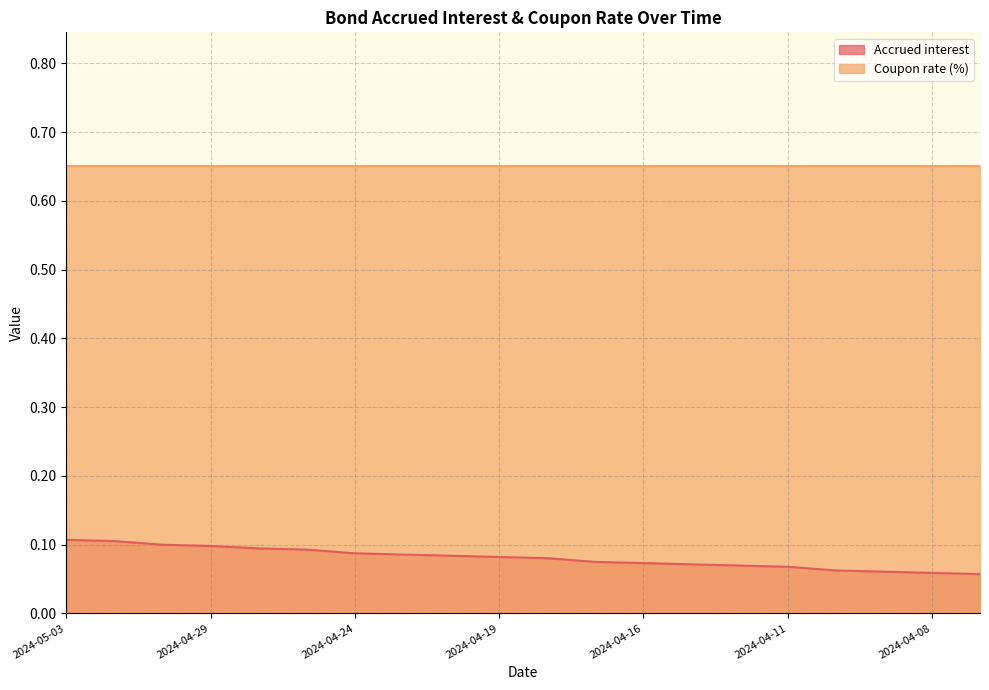

True or false: Accrued interest and Coupon rate (%) cross at least once.

False